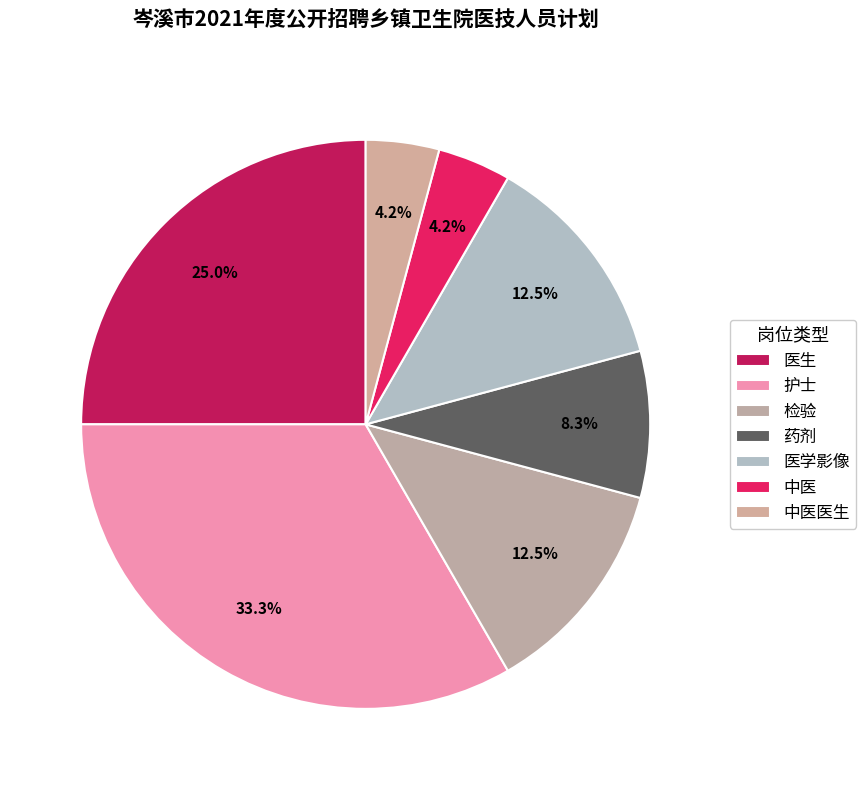

Count the number of slices in the pie.

7